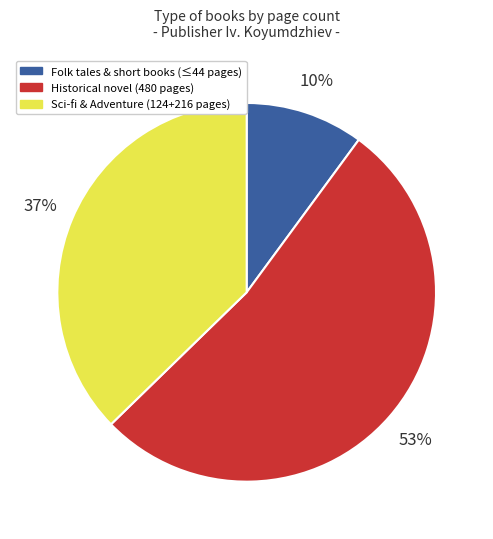

Is it true that Sci-fi & Adventure (124+216 pages) is 52% of the pie?

False